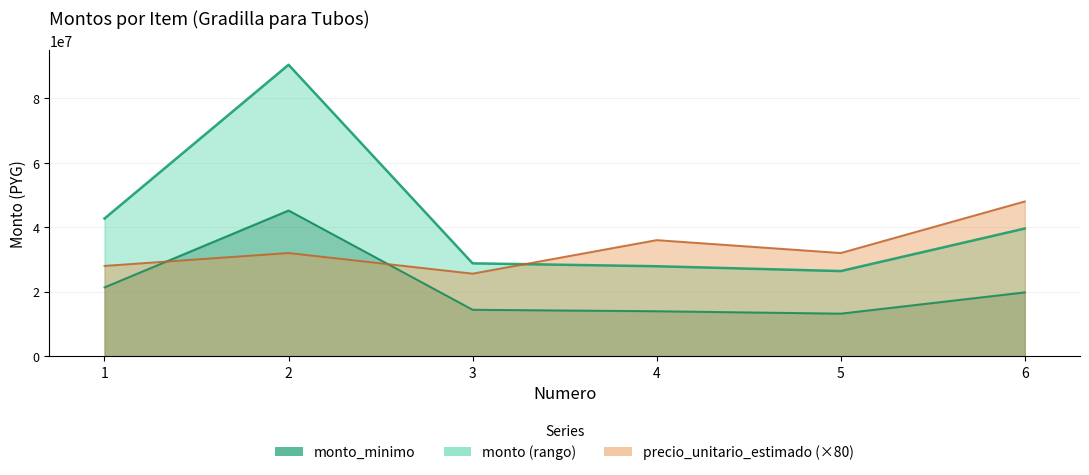

True or false: precio_unitario_estimado and monto_minimo intersect in this chart.

True